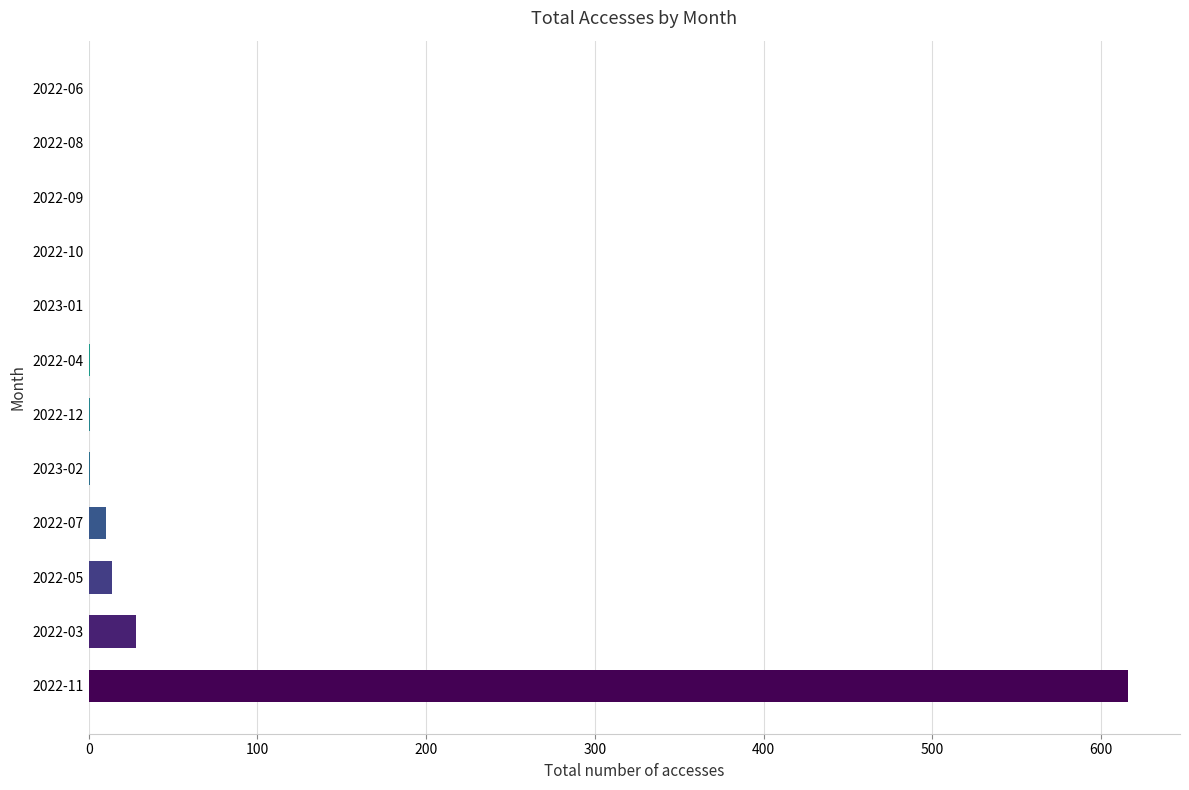

What is the maximum value shown in the chart?

616